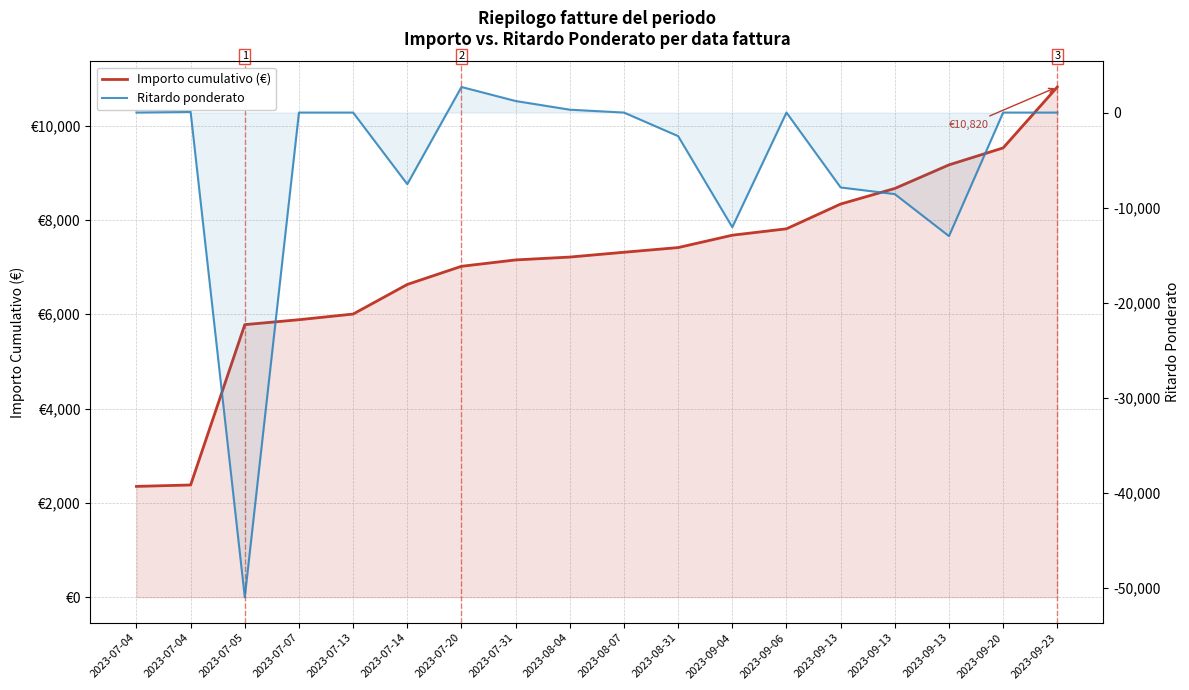

True or false: Ritardo ponderato and Importo cumulativo (€) cross at least once.

False